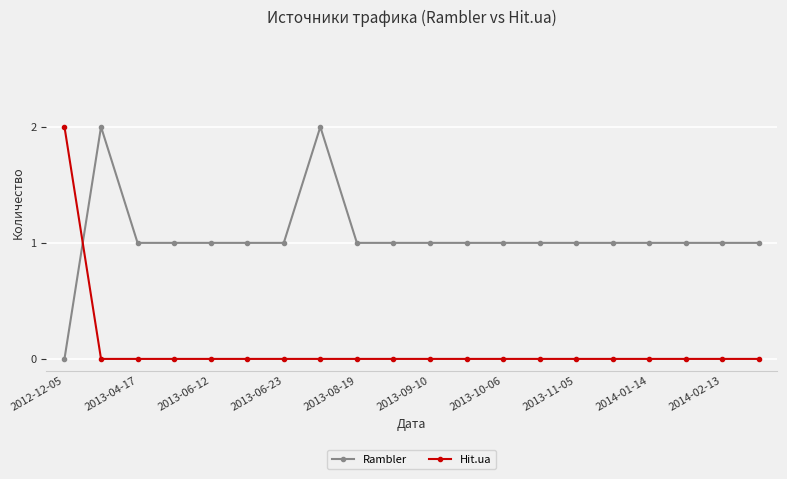

Which series ends up on top after the final intersection of Rambler and Hit.ua?

Rambler